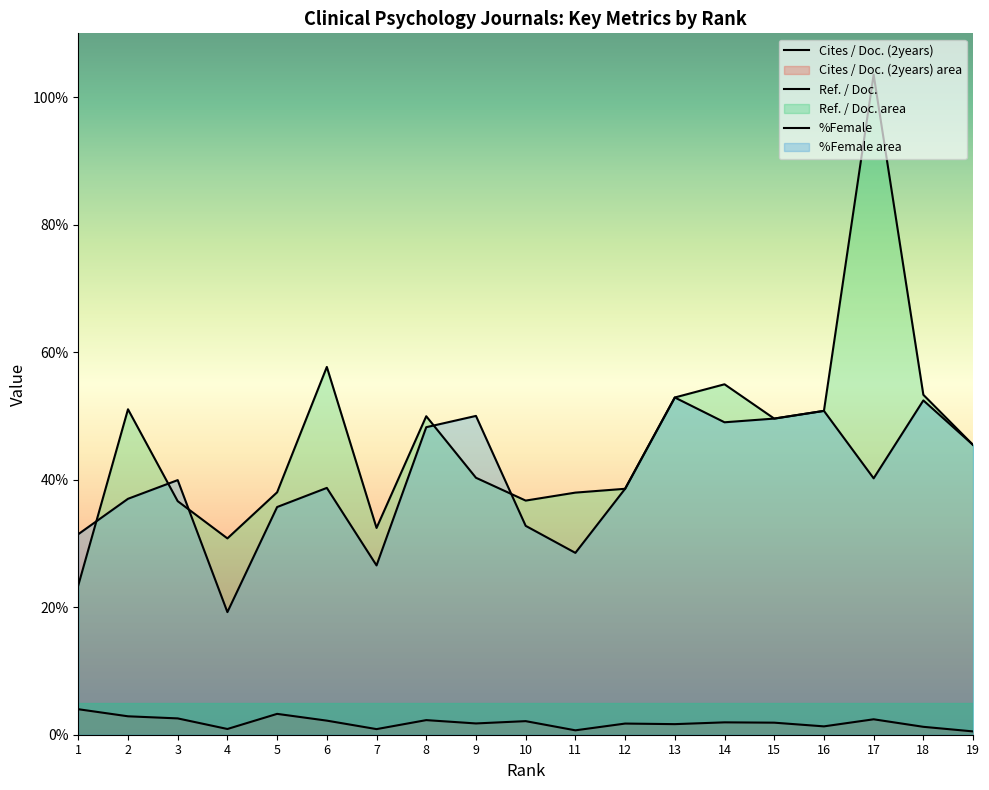

What is the spread (max minus min) of values at 7?

31.6